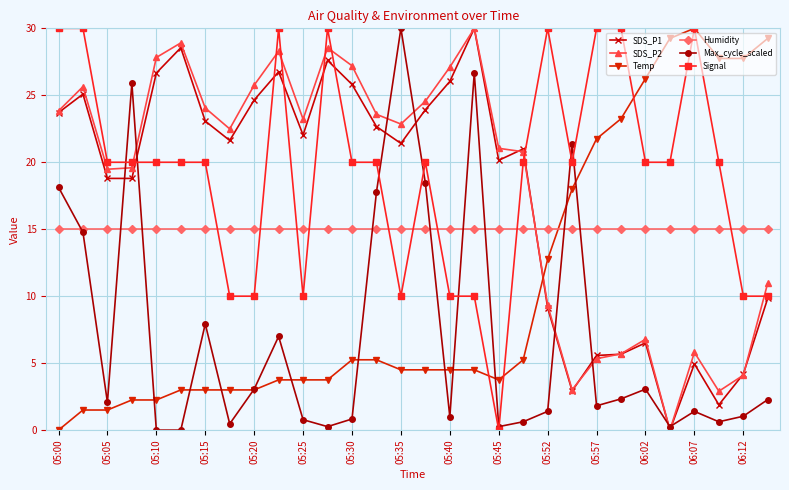

What is the average value of the Max_cycle_scaled series?

7.1